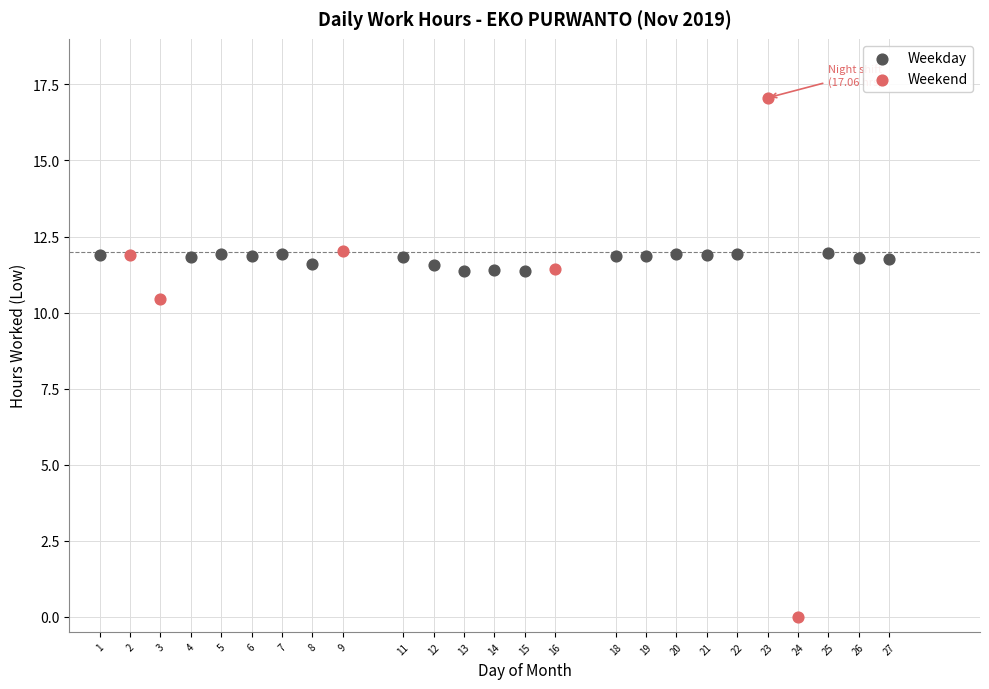

Which series has the largest Y range (max minus min)?

Weekend